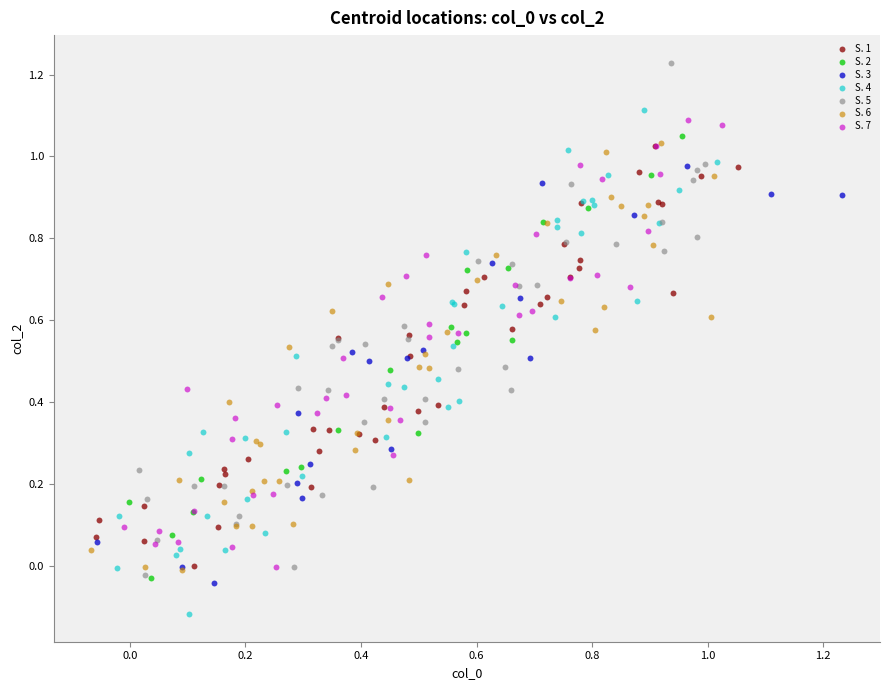

Which series reaches the minimum Y coordinate?

S. 4